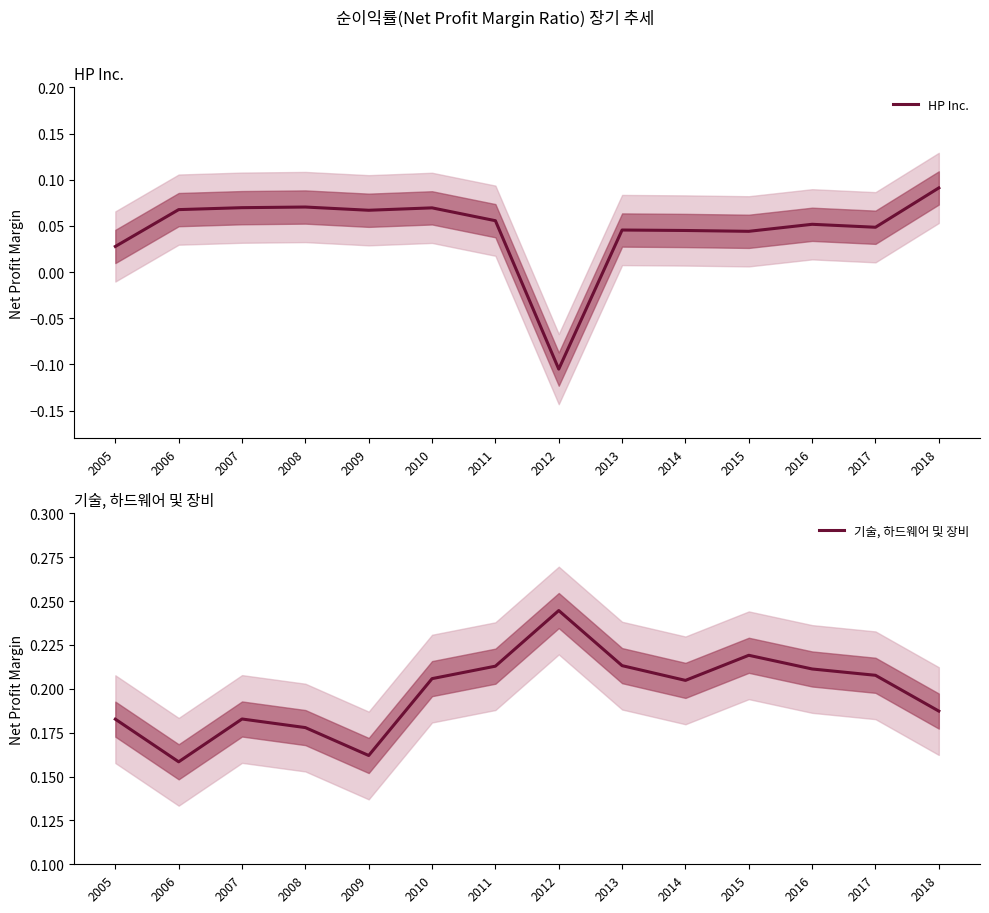

True or false: 기술, 하드웨어 및 장비 and HP Inc. cross at least once.

False